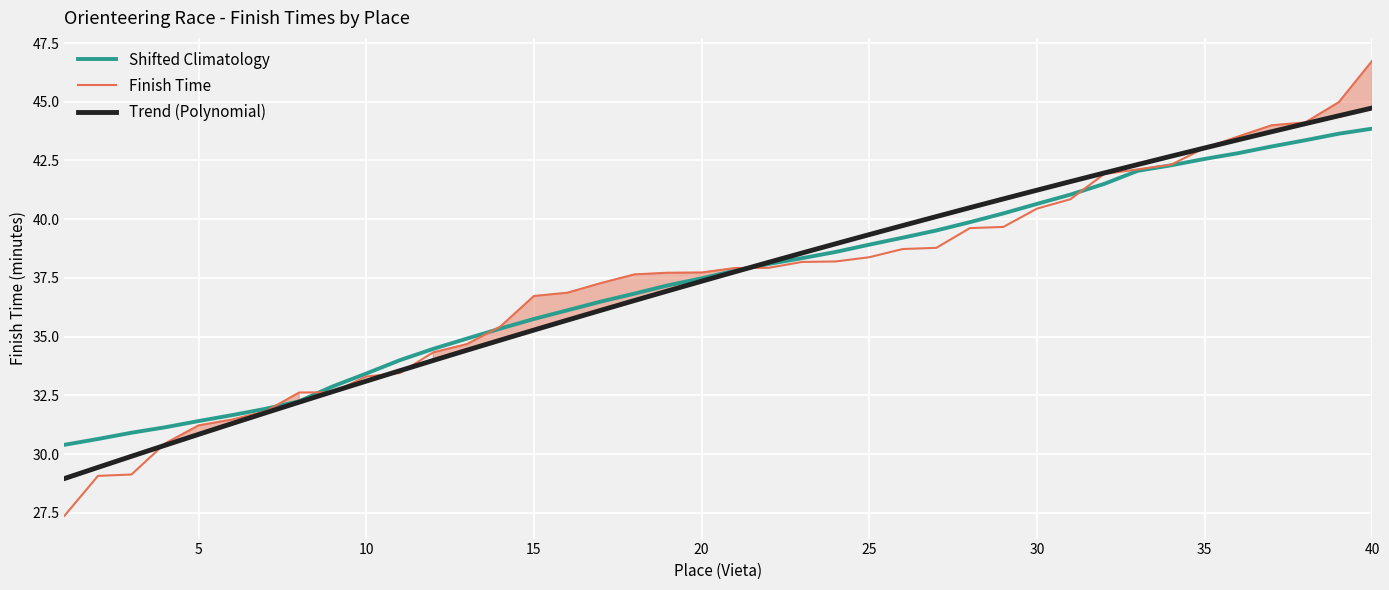

What is the value of the Finish Time point at the 15th from the left?

36.7